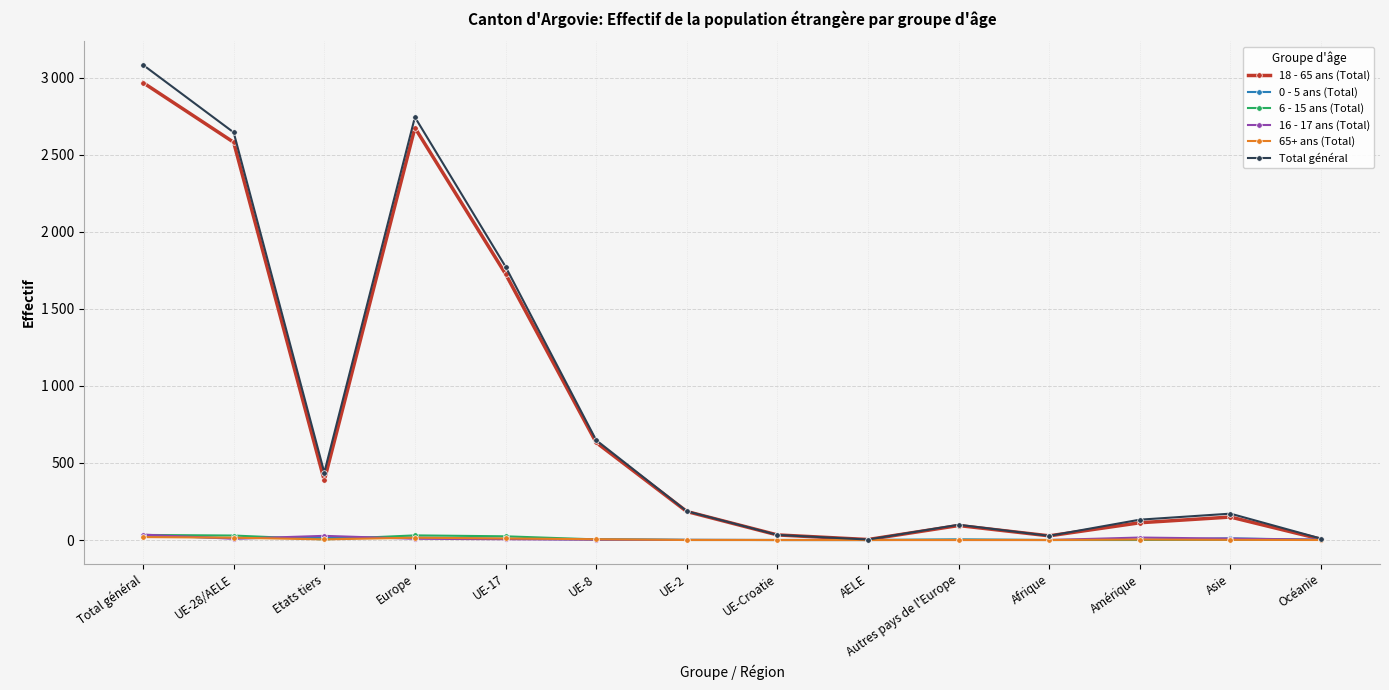

Which series has the widest spread of values?

Total général